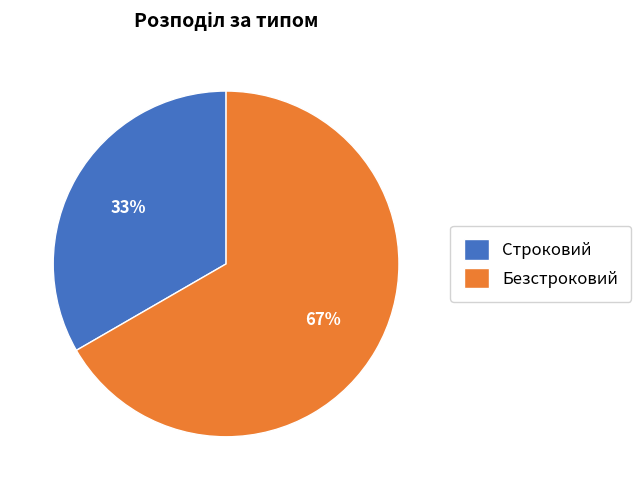

What is the largest slice in the pie chart?

Безстроковий